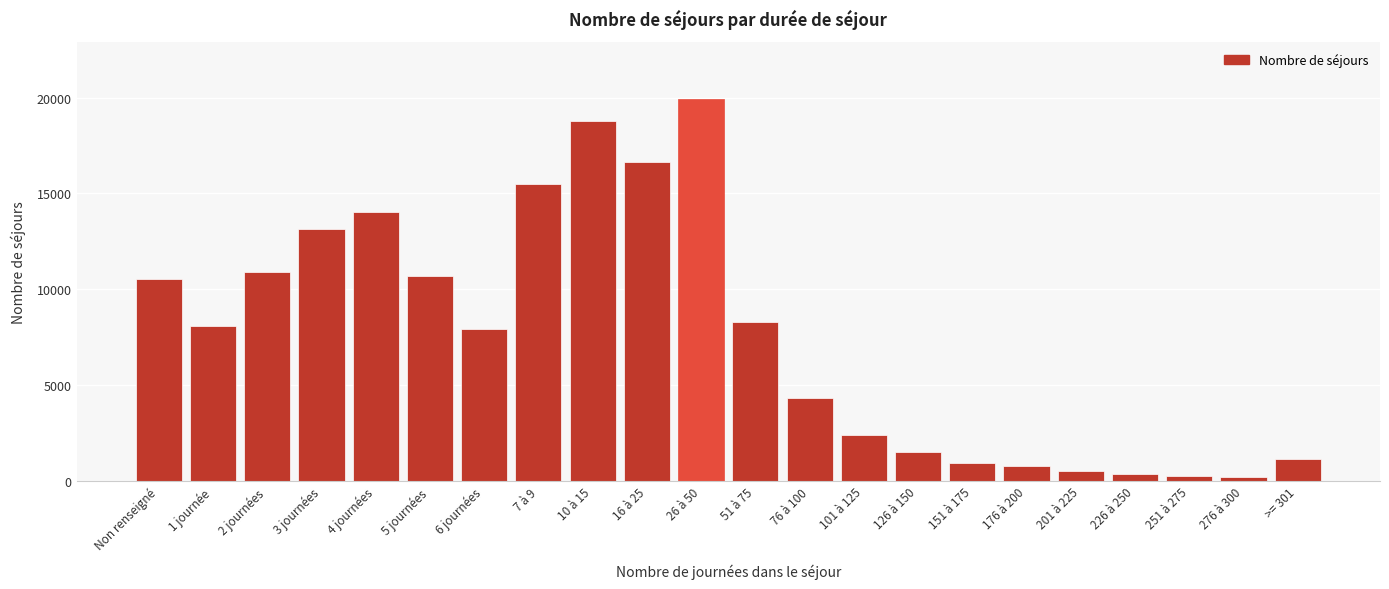

Is it true that the value at 51 à 75 is 8274?

True